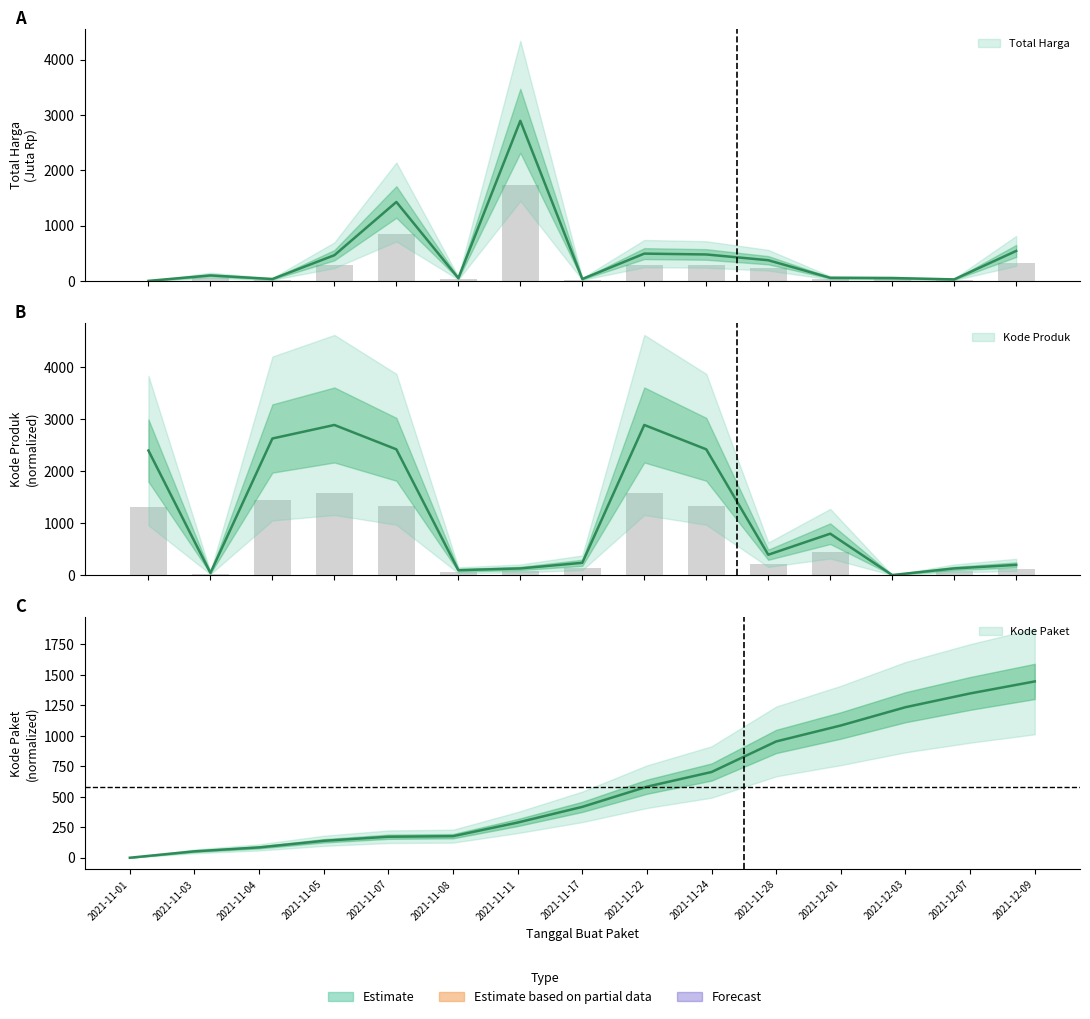

Is the value of Kode Paket at 2021-11-11 greater than the value of Kode Produk at 2021-12-01?

No